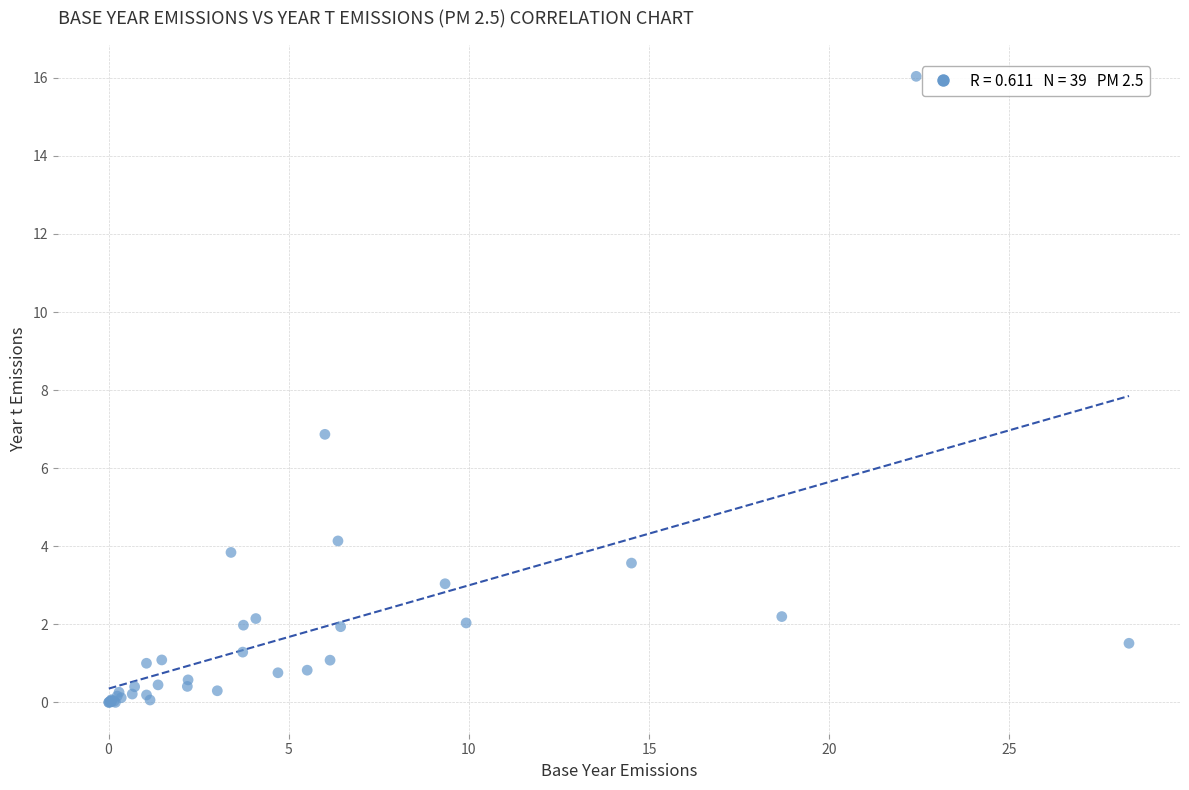

What Y value in the scatter plot is closest to 8?

6.9